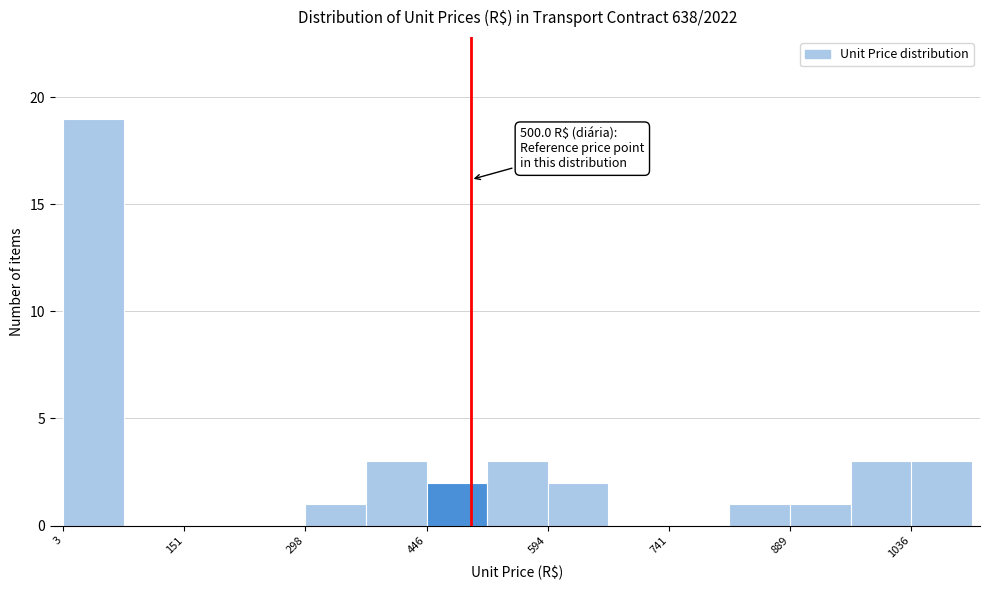

Read against the x-axis, roughly where is the centre of the tallest bar?

40